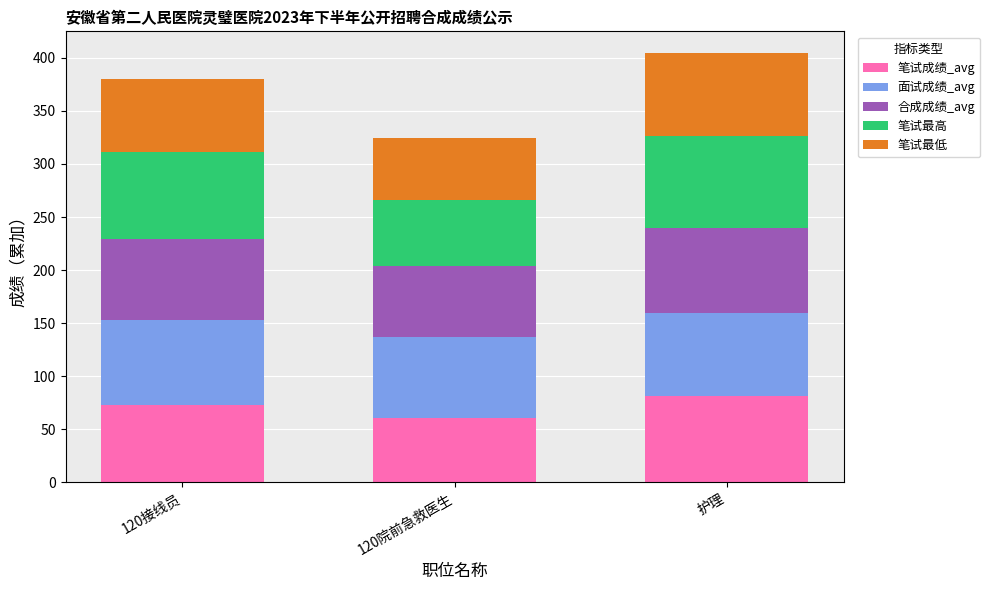

What is the total value across all series at 120接线员?

380.2